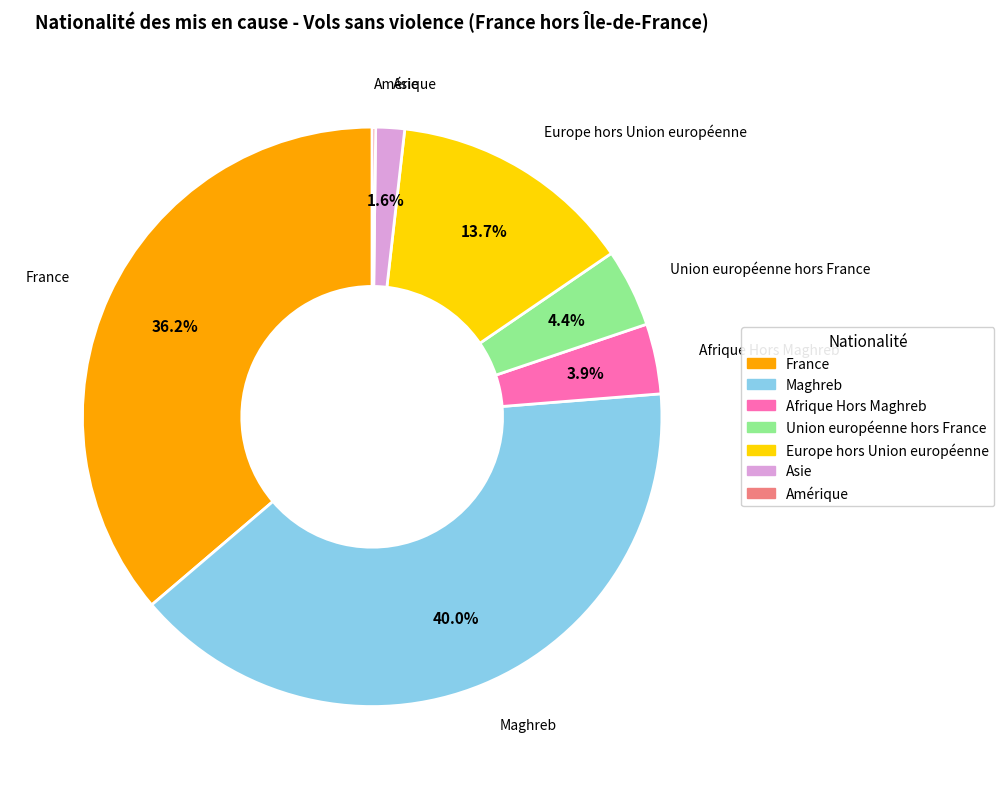

Does any single category account for the majority?

No